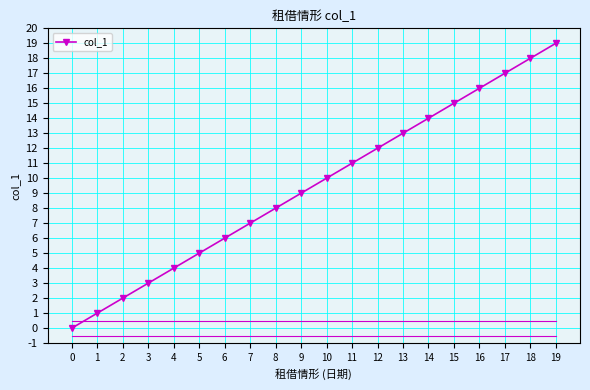

True or false: there are more than 1 points higher than both neighbors.

False